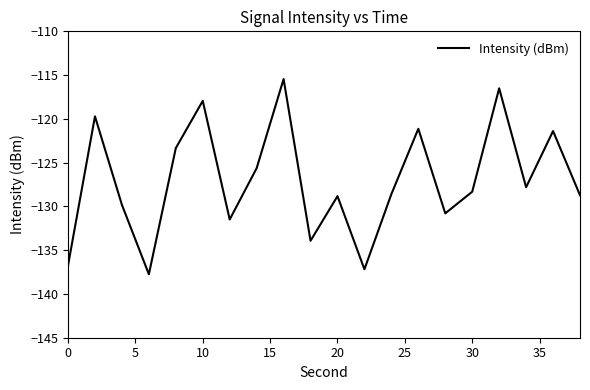

What is the minimum value shown in the chart?

-137.8